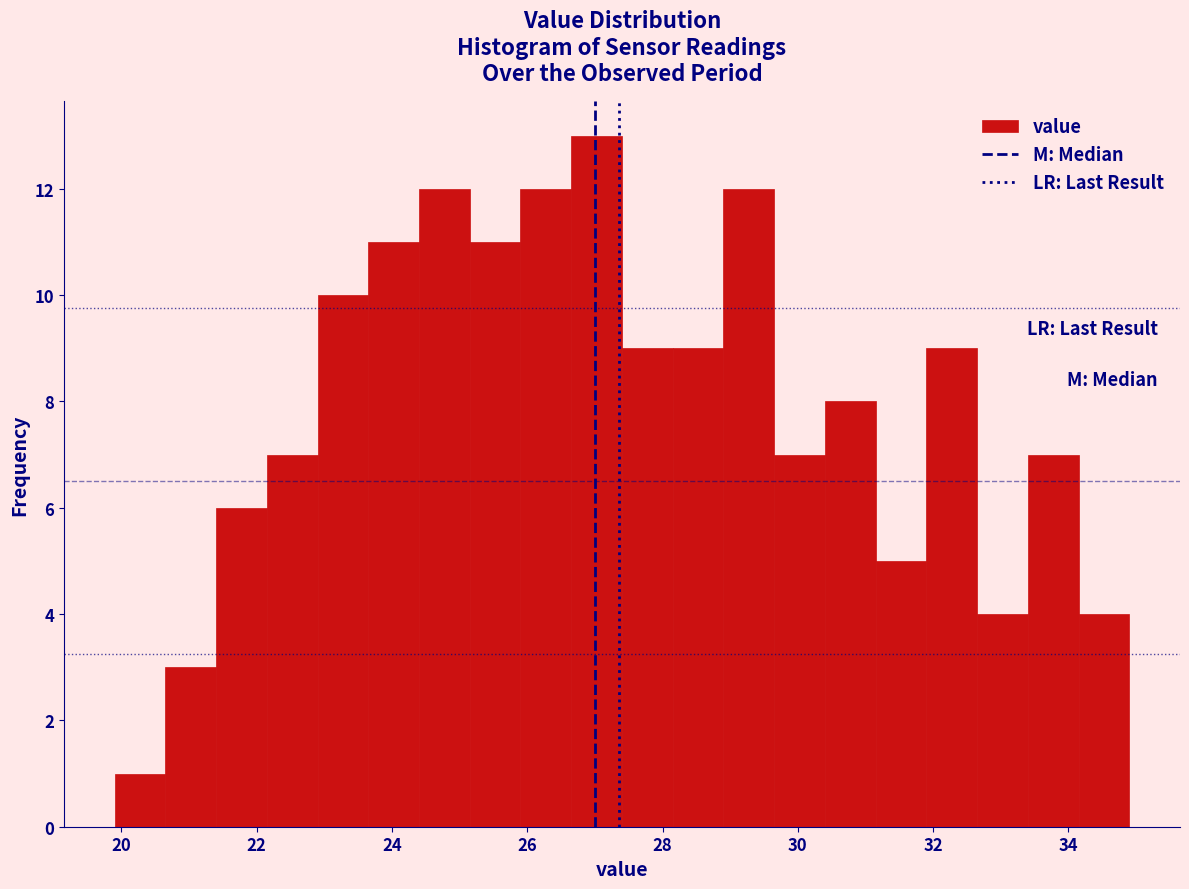

Around what value on the x-axis is the tallest bar? Give the approximate position of its centre, as read against the axis.

27.0